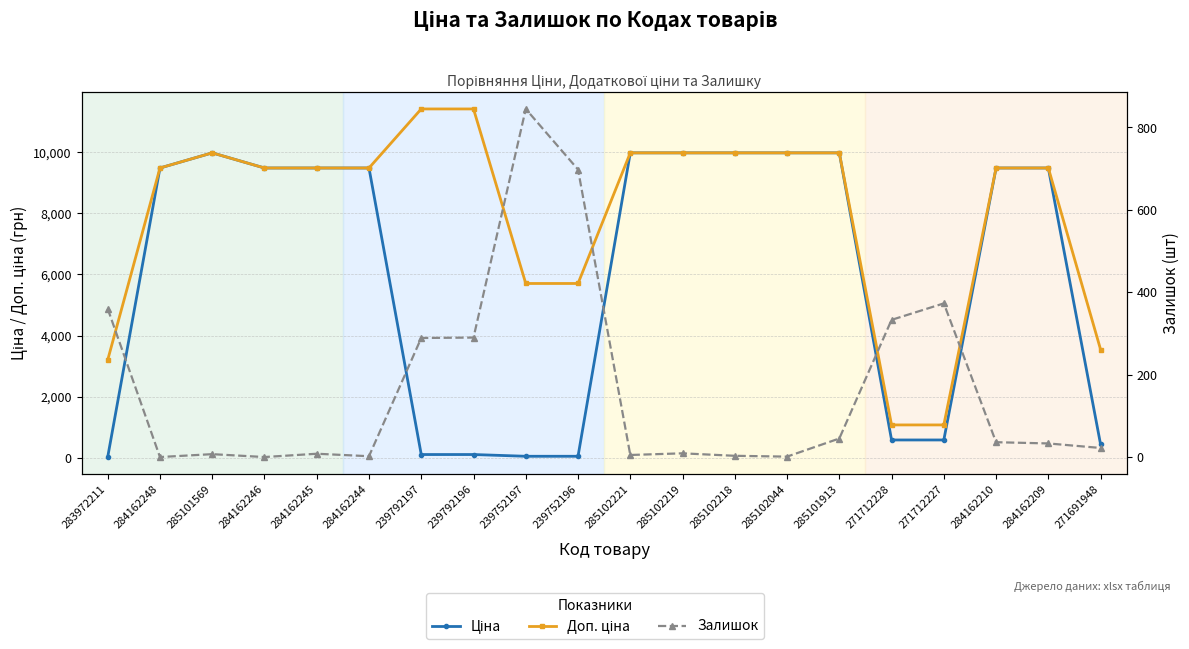

At which label is Залишок closest to 422?

271712227